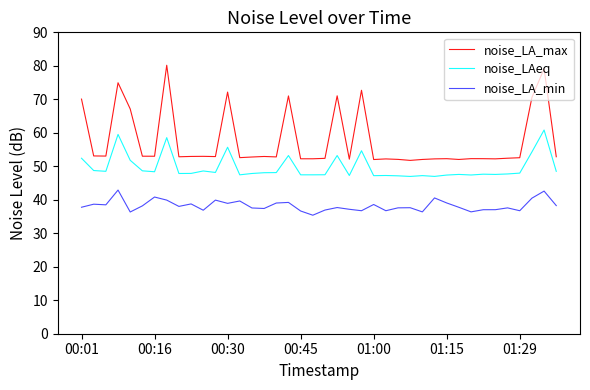

True or false: noise_LA_min and noise_LAeq intersect in this chart.

False